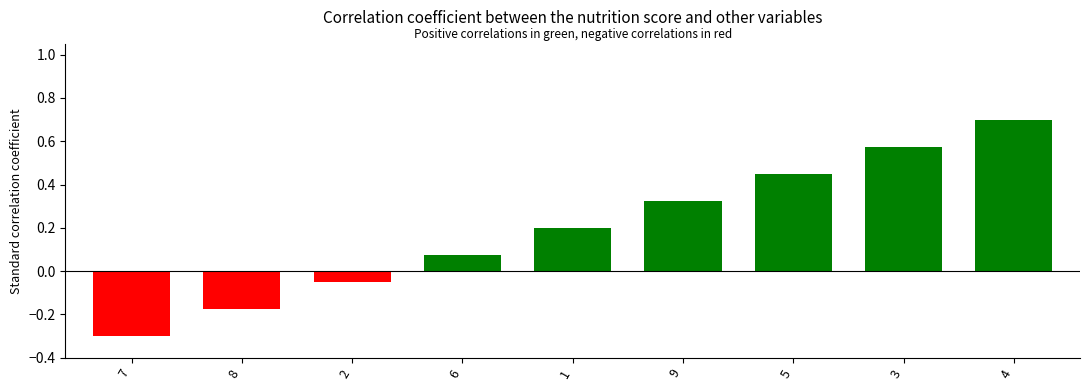

Where does the data first go above 0?

6